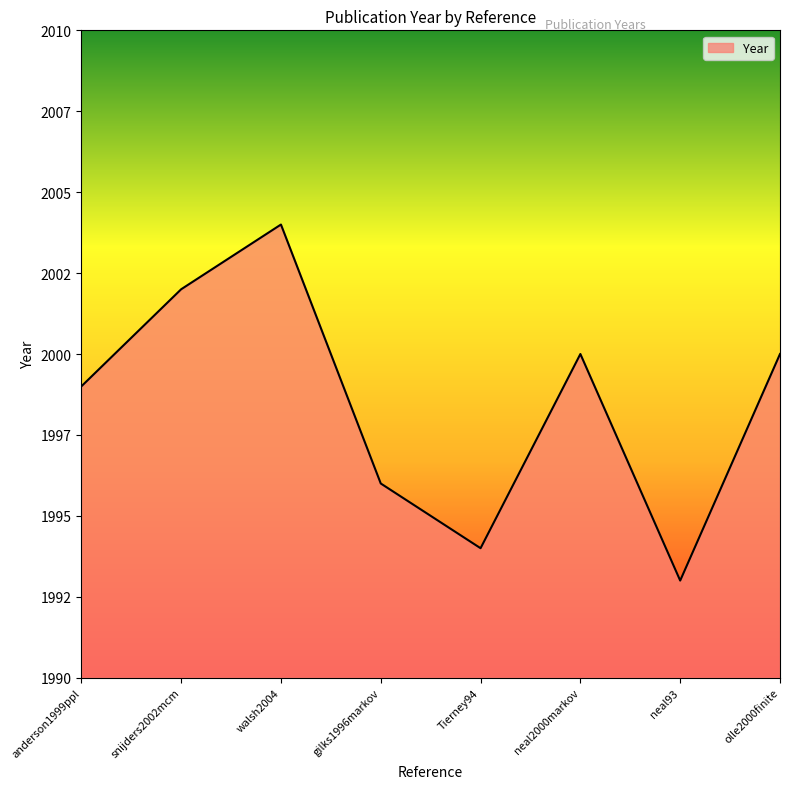

Is this an area chart (filled region under the line)?

Yes